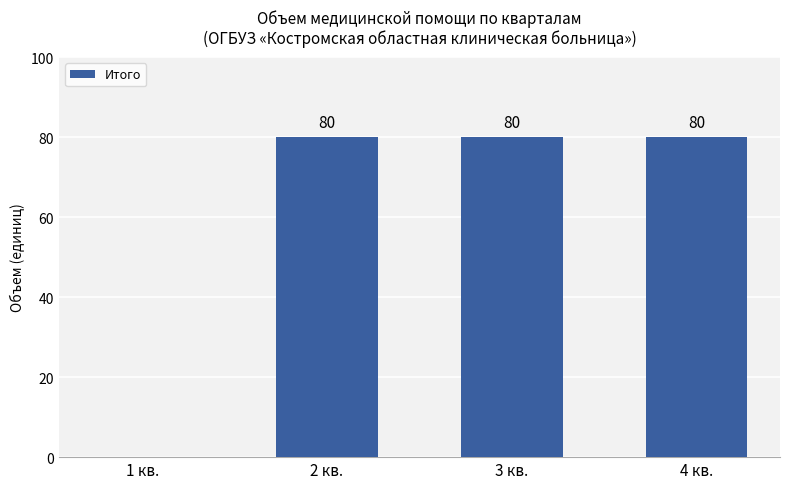

What is the average value?

60